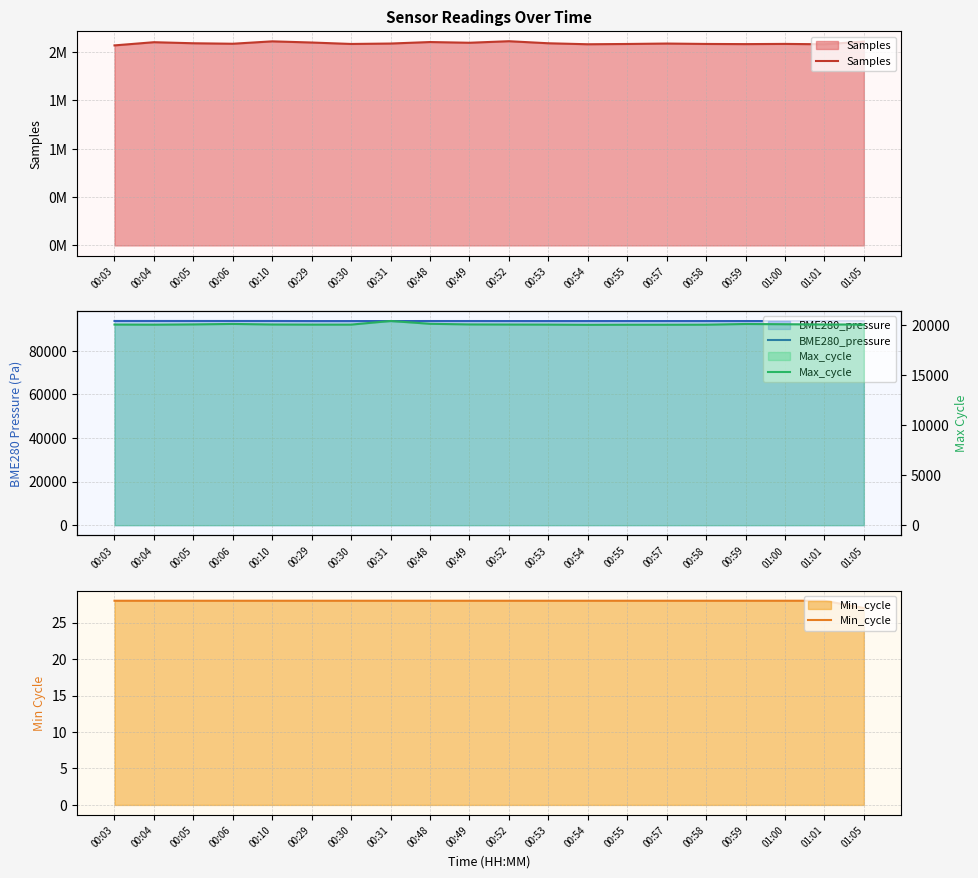

Which category has the lowest value across all series?

01:05